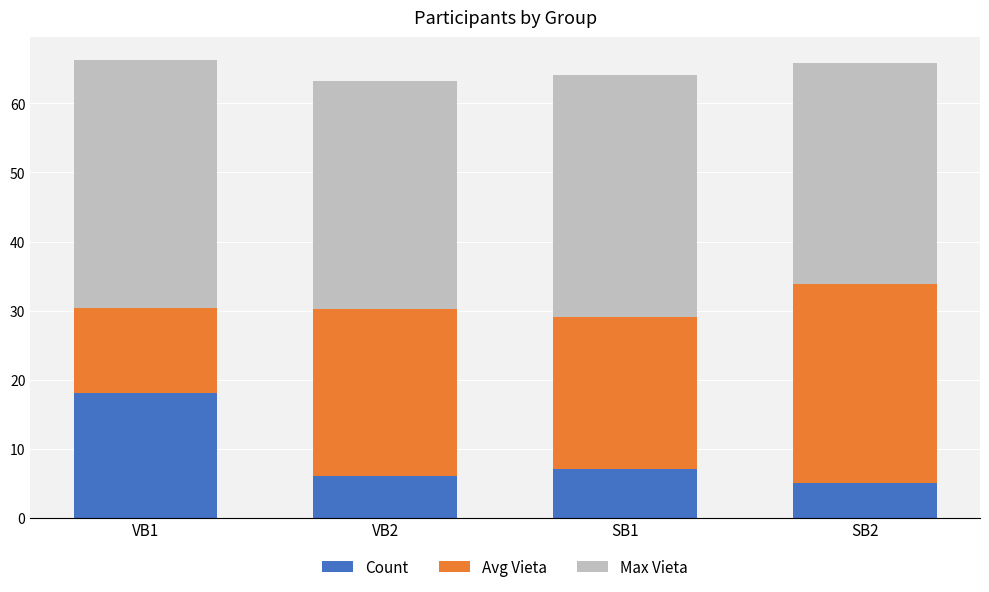

What is the total value across all series at VB2?

63.2